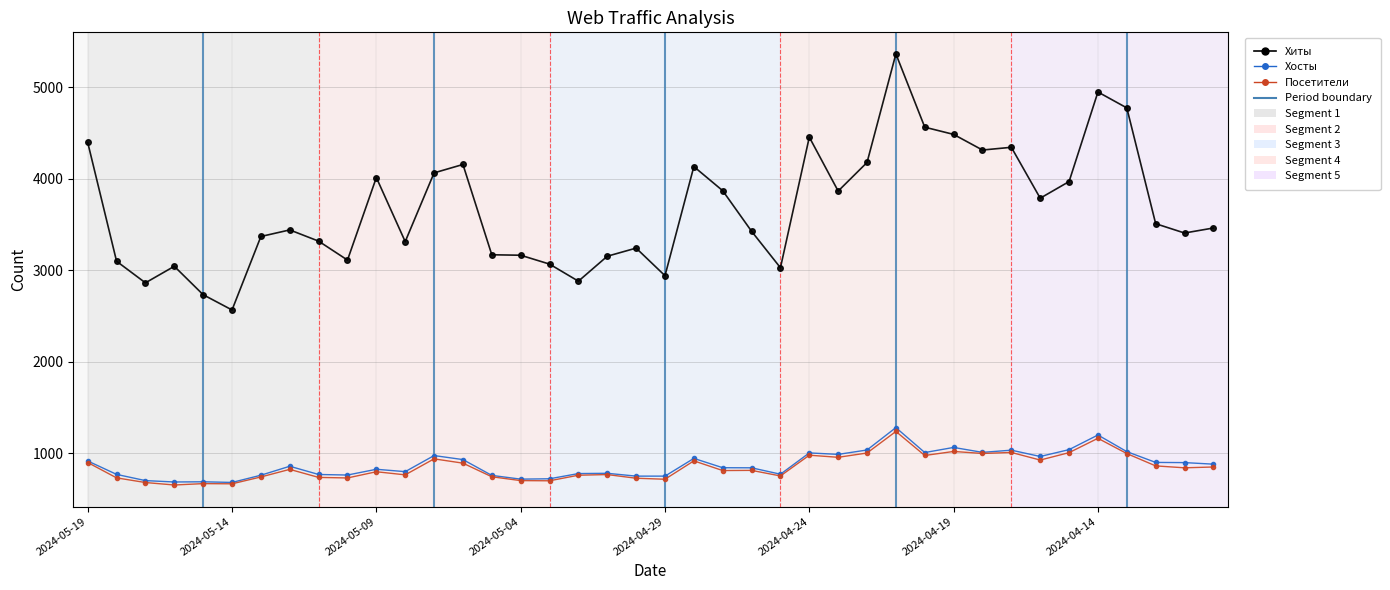

What is the smallest value displayed?

650